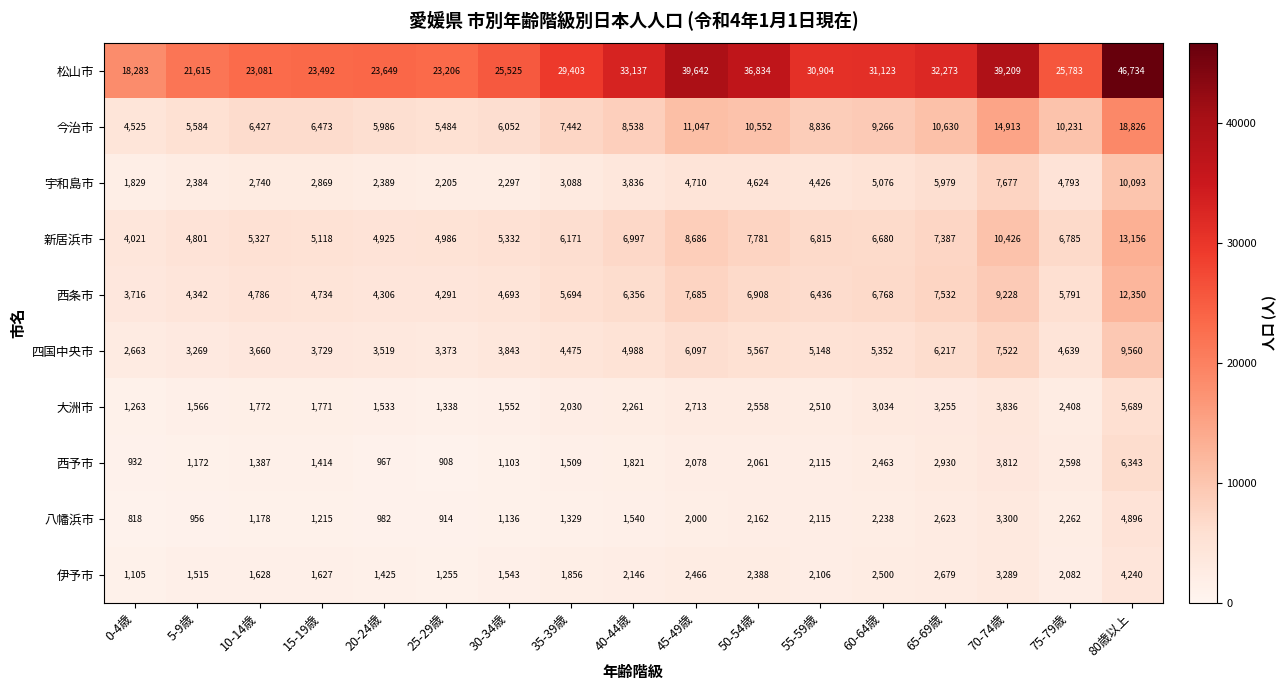

The 八幡浜市 series shows 956 at 5-9歳. True or false?

True